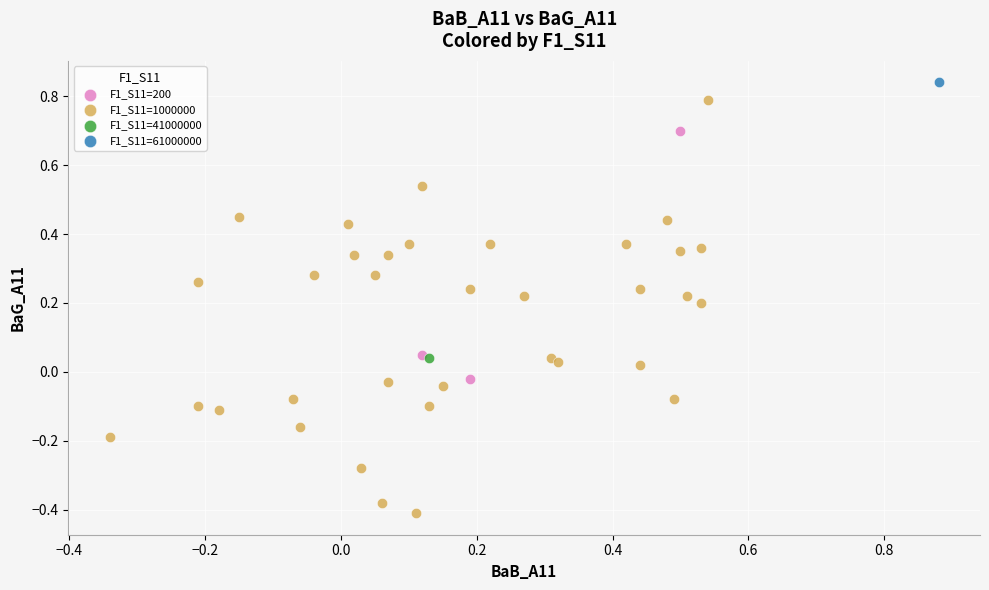

What are all the series names shown in the legend?

F1_S11=200, F1_S11=1000000, F1_S11=41000000, F1_S11=61000000